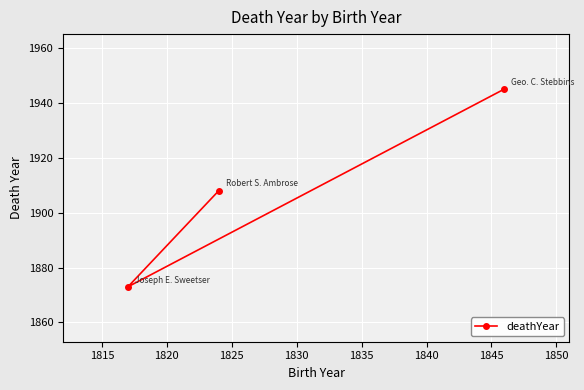

What is the minimum value shown in the chart?

1873